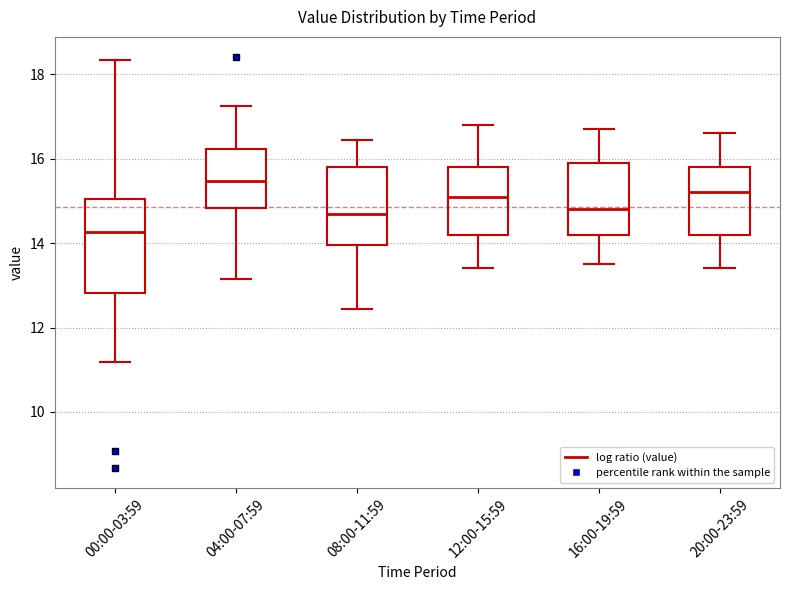

Comparing the boxes themselves (not the whiskers), which one is the tallest?

00:00-03:59